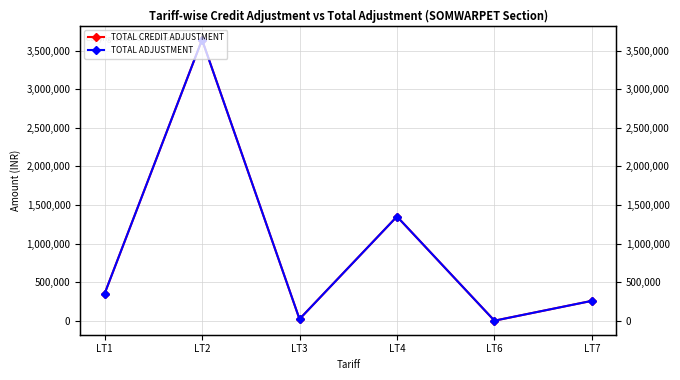

What is the difference between the second highest and second lowest values in the TOTAL ADJUSTMENT series?

1330554.5